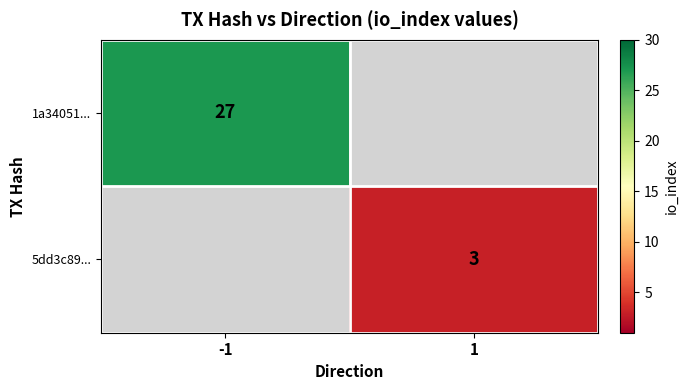

Is the value of 5dd3c89... at 1 greater than the value of 1a34051... at -1?

No